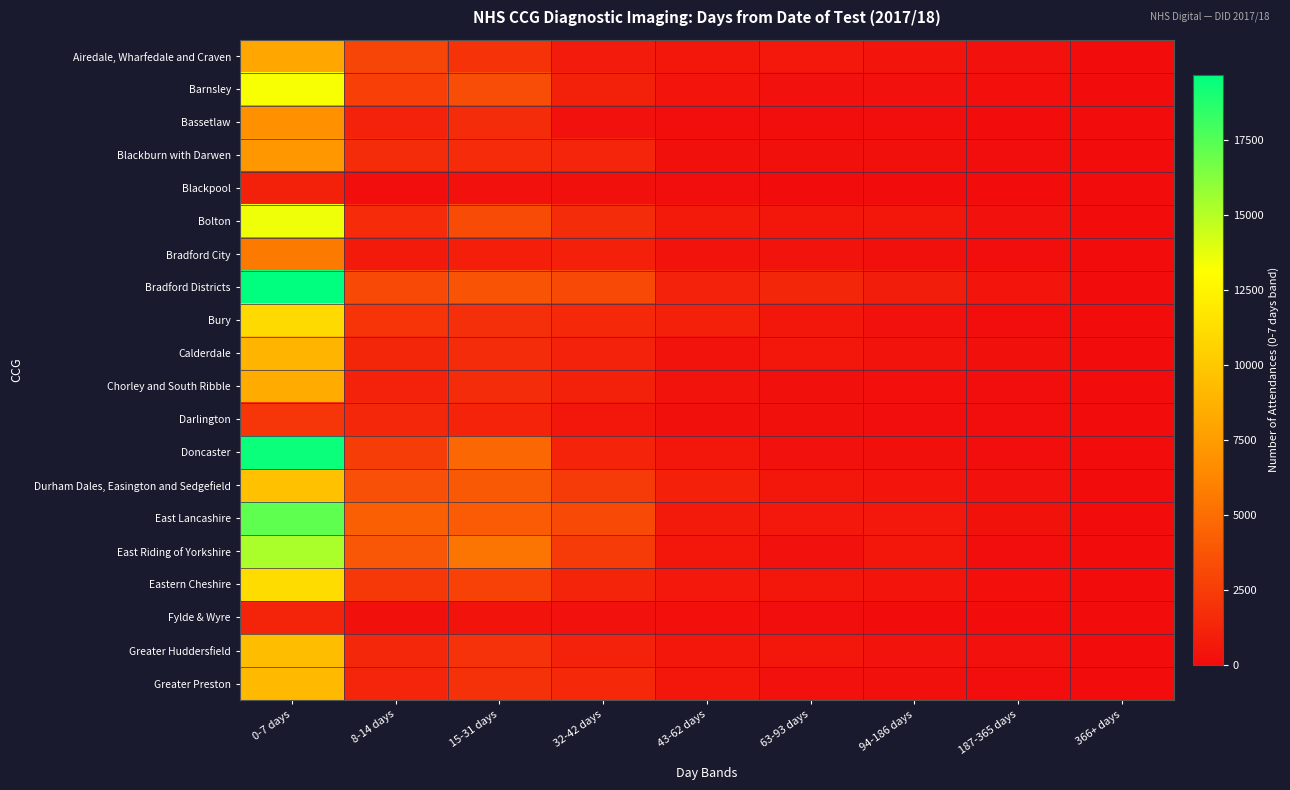

Reading right to left, extract all data points from this chart.

Airedale, Wharfedale and Craven: 366+ days=65	187-365 days=295	94-186 days=430	63-93 days=625	43-62 days=570	32-42 days=790	15-31 days=2000	8-14 days=2880	0-7 days=8090
Barnsley: 366+ days=15	187-365 days=165	94-186 days=265	63-93 days=305	43-62 days=485	32-42 days=1085	15-31 days=3350	8-14 days=2630	0-7 days=13260
Bassetlaw: 366+ days=5	187-365 days=45	94-186 days=105	63-93 days=120	43-62 days=145	32-42 days=295	15-31 days=1635	8-14 days=1140	0-7 days=6755
Blackburn with Darwen: 366+ days=20	187-365 days=115	94-186 days=200	63-93 days=205	43-62 days=225	32-42 days=1275	15-31 days=1610	8-14 days=1620	0-7 days=7275
Blackpool: 366+ days=0	187-365 days=20	94-186 days=75	63-93 days=60	43-62 days=105	32-42 days=215	15-31 days=250	8-14 days=135	0-7 days=1110
Bolton: 366+ days=30	187-365 days=255	94-186 days=515	63-93 days=570	43-62 days=670	32-42 days=1650	15-31 days=3265	8-14 days=1610	0-7 days=13480
Bradford City: 366+ days=10	187-365 days=95	94-186 days=200	63-93 days=360	43-62 days=355	32-42 days=1015	15-31 days=945	8-14 days=695	0-7 days=5635
Bradford Districts: 366+ days=75	187-365 days=475	94-186 days=880	63-93 days=1335	43-62 days=1145	32-42 days=3155	15-31 days=3620	8-14 days=3185	0-7 days=19650
Bury: 366+ days=15	187-365 days=130	94-186 days=270	63-93 days=605	43-62 days=1055	32-42 days=1530	15-31 days=1795	8-14 days=2035	0-7 days=11050
Calderdale: 366+ days=30	187-365 days=230	94-186 days=405	63-93 days=515	43-62 days=415	32-42 days=1135	15-31 days=1665	8-14 days=1355	0-7 days=8930
Chorley and South Ribble: 366+ days=10	187-365 days=90	94-186 days=190	63-93 days=220	43-62 days=400	32-42 days=1075	15-31 days=1675	8-14 days=1145	0-7 days=8320
Darlington: 366+ days=5	187-365 days=80	94-186 days=140	63-93 days=195	43-62 days=220	32-42 days=585	15-31 days=1180	8-14 days=1390	0-7 days=2090
Doncaster: 366+ days=10	187-365 days=145	94-186 days=230	63-93 days=305	43-62 days=540	32-42 days=1165	15-31 days=4735	8-14 days=2495	0-7 days=19355
Durham Dales, Easington and Sedgefield: 366+ days=20	187-365 days=305	94-186 days=440	63-93 days=600	43-62 days=1030	32-42 days=2365	15-31 days=3935	8-14 days=3465	0-7 days=9565
East Lancashire: 366+ days=30	187-365 days=315	94-186 days=620	63-93 days=615	43-62 days=690	32-42 days=3120	15-31 days=4040	8-14 days=4260	0-7 days=17160
East Riding of Yorkshire: 366+ days=20	187-365 days=100	94-186 days=540	63-93 days=290	43-62 days=545	32-42 days=2360	15-31 days=5405	8-14 days=3780	0-7 days=15245
Eastern Cheshire: 366+ days=20	187-365 days=180	94-186 days=470	63-93 days=580	43-62 days=650	32-42 days=1260	15-31 days=2705	8-14 days=2245	0-7 days=11150
Fylde & Wyre: 366+ days=0	187-365 days=20	94-186 days=75	63-93 days=90	43-62 days=160	32-42 days=285	15-31 days=390	8-14 days=230	0-7 days=1260
Greater Huddersfield: 366+ days=35	187-365 days=265	94-186 days=360	63-93 days=510	43-62 days=540	32-42 days=1135	15-31 days=1950	8-14 days=1395	0-7 days=9355
Greater Preston: 366+ days=10	187-365 days=110	94-186 days=225	63-93 days=280	43-62 days=595	32-42 days=1495	15-31 days=1910	8-14 days=1290	0-7 days=9190